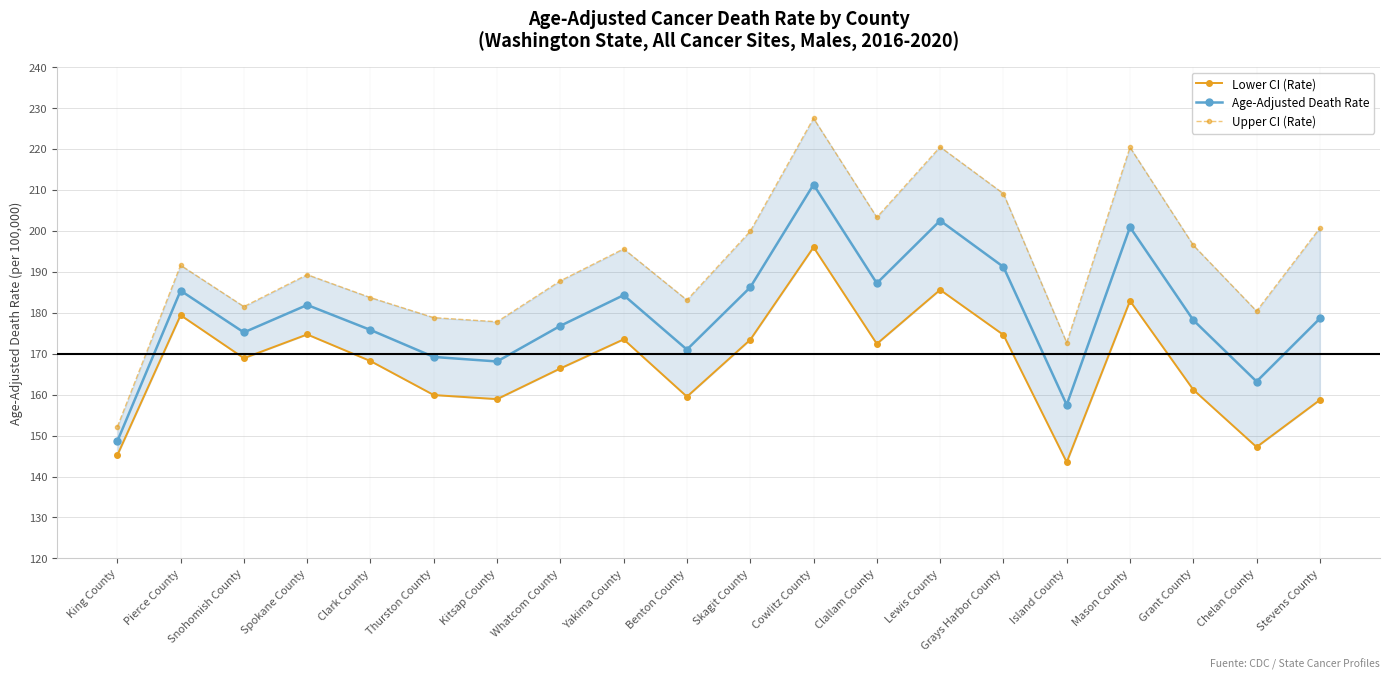

What is the sum of all Lower CI (Rate) values?

3350.1